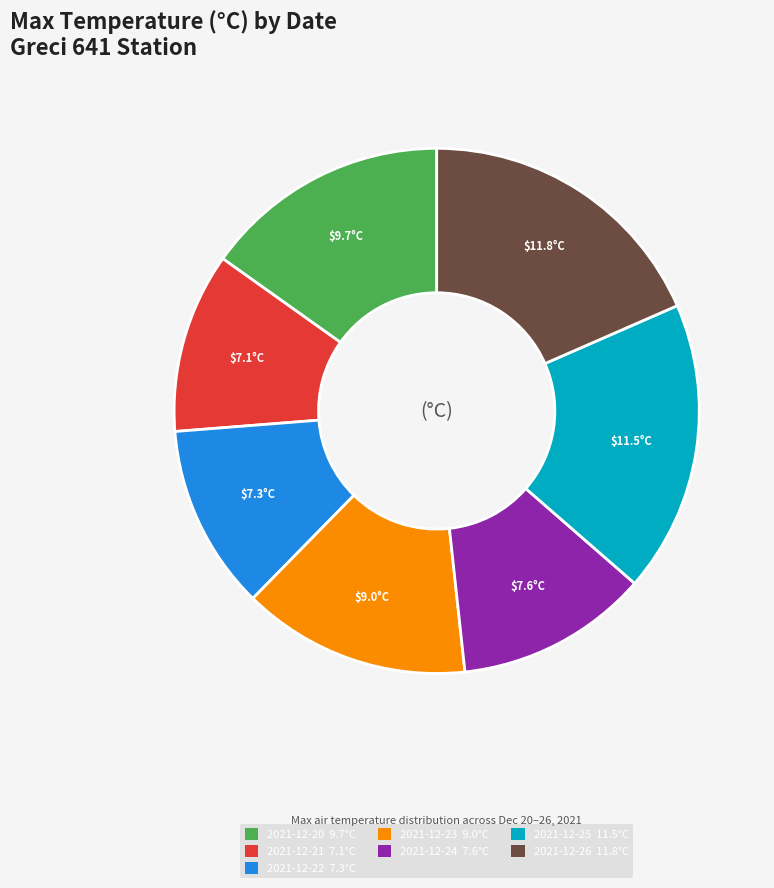

Do 2021-12-20 and 2021-12-21 together represent more than half of the pie?

No